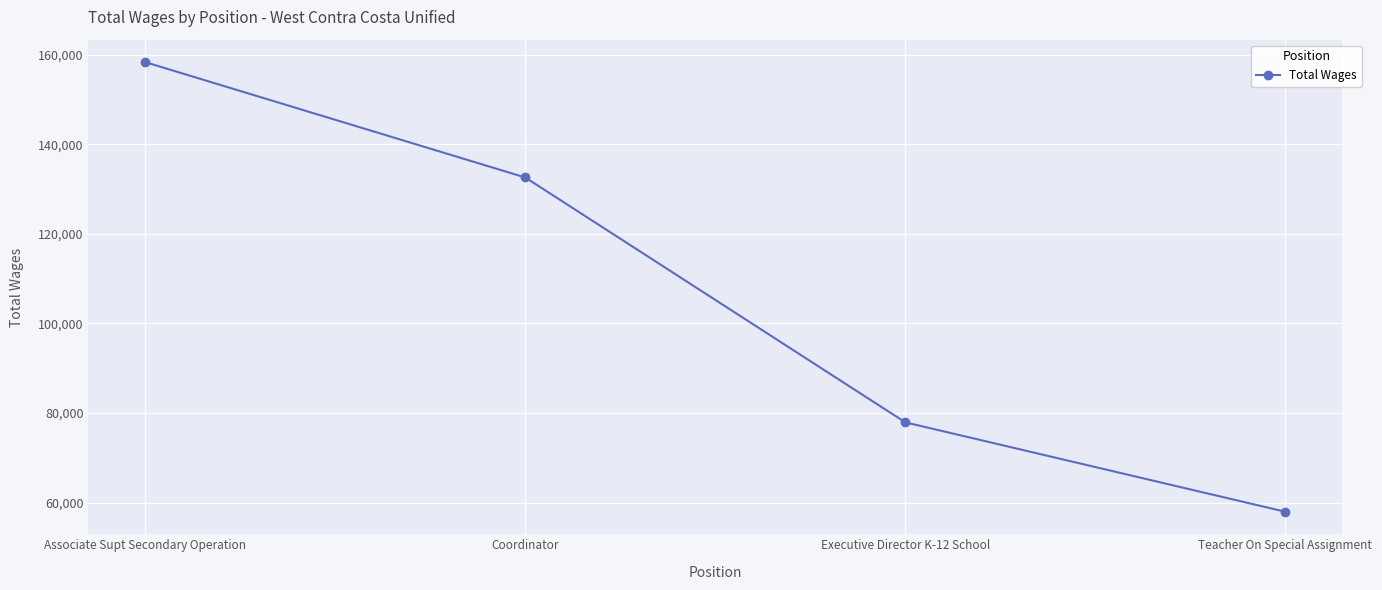

Reading left to right, what are all the values shown in this chart?

Associate Supt Secondary Operation=158360	Coordinator=132606	Executive Director K-12 School=77924	Teacher On Special Assignment=57955